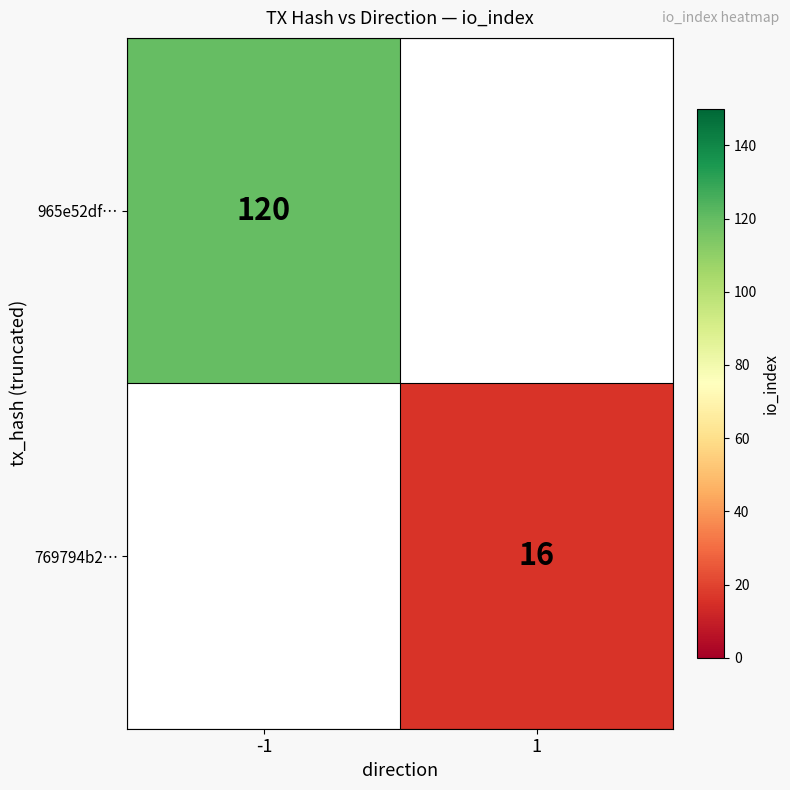

The value of 769794b2… at 1 is 28.3. True or false?

False